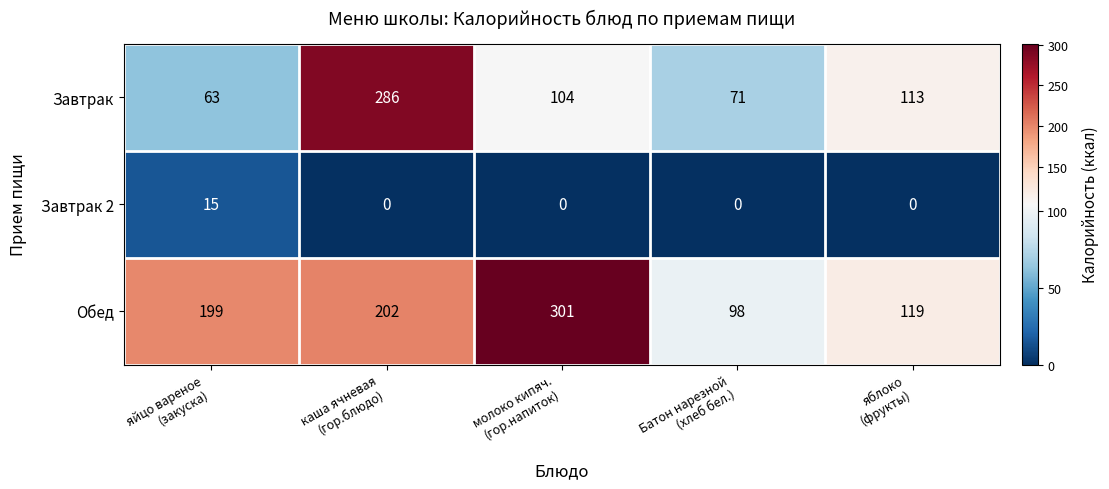

What is the average value of the Завтрак series?

127